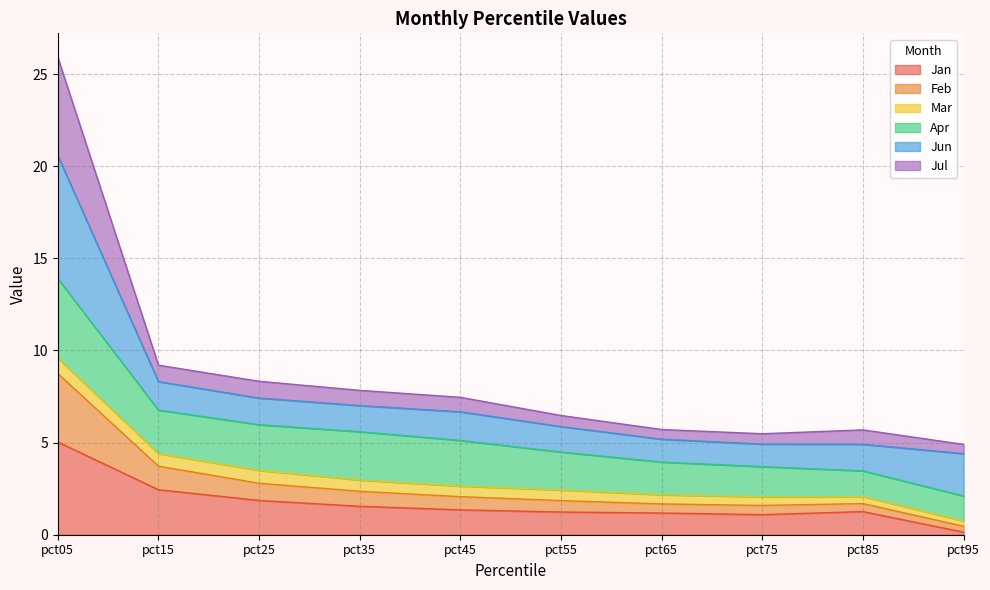

Which category has the lowest value in the Jan series?

pct95